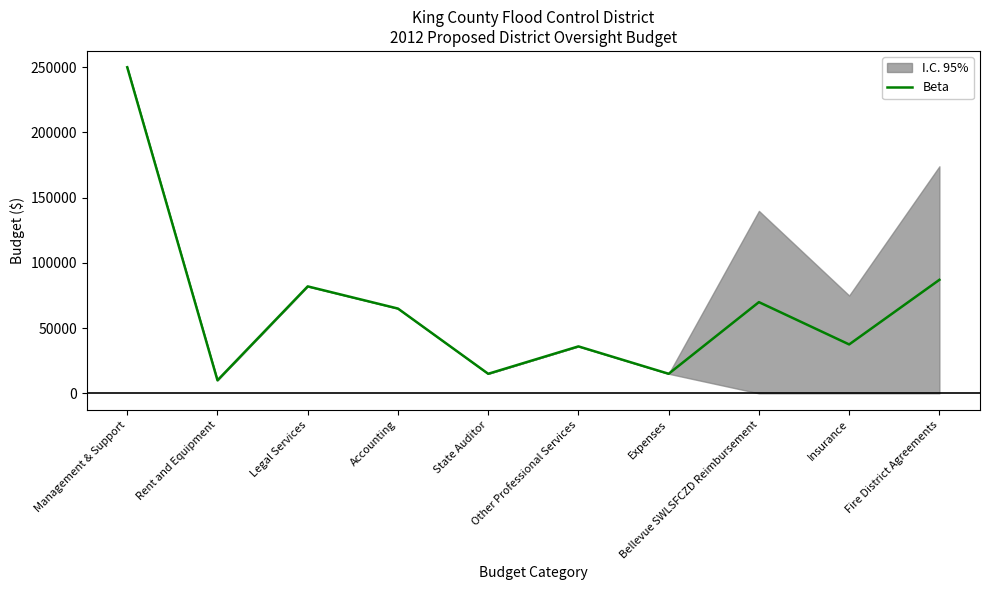

What position from the right is Bellevue SWLSFCZD Reimbursement?

3